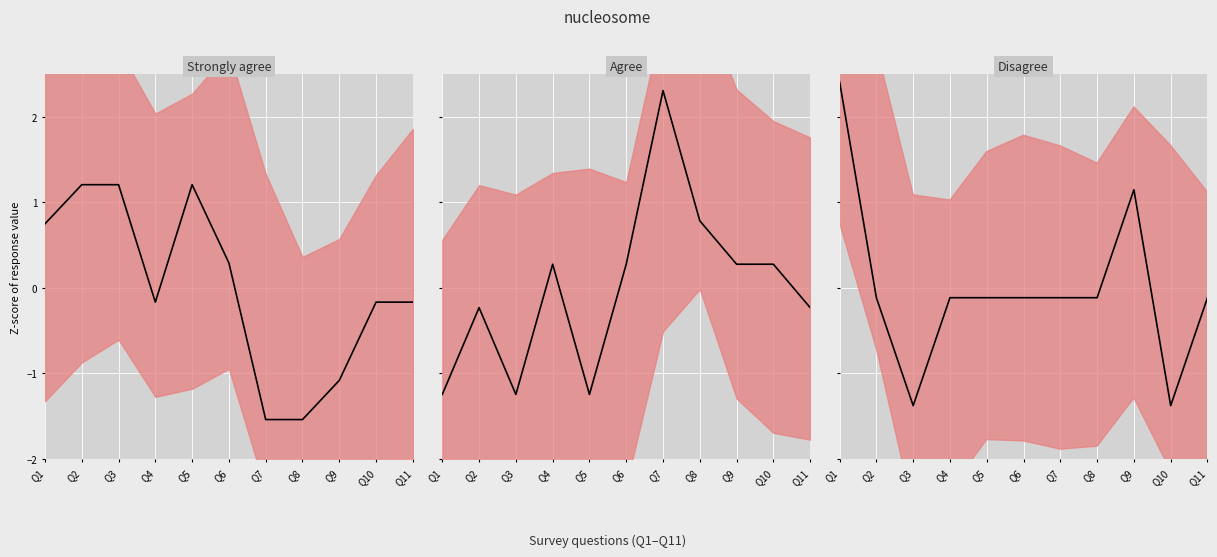

Is it true that Agree equals 0.9 at Q7?

False